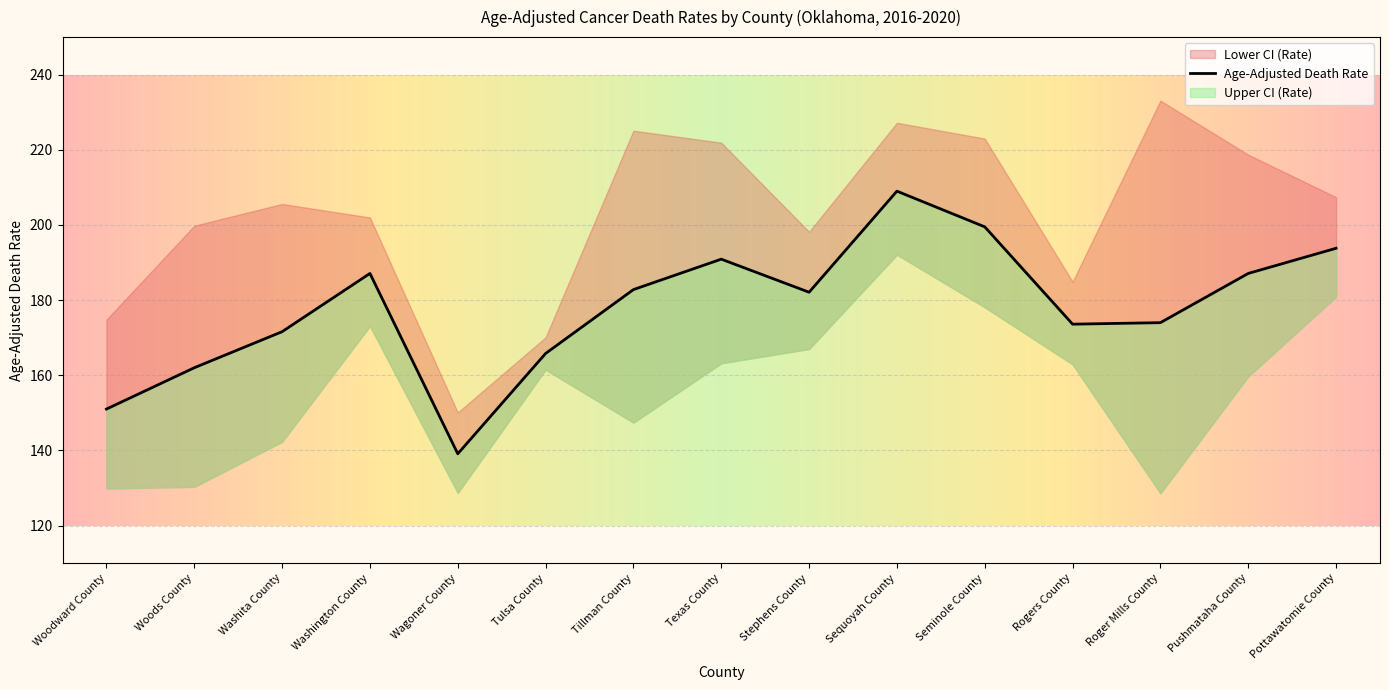

Rank the series at Wagoner County from lowest to highest value.

Lower CI (Rate), Age-Adjusted Death Rate, Upper CI (Rate)